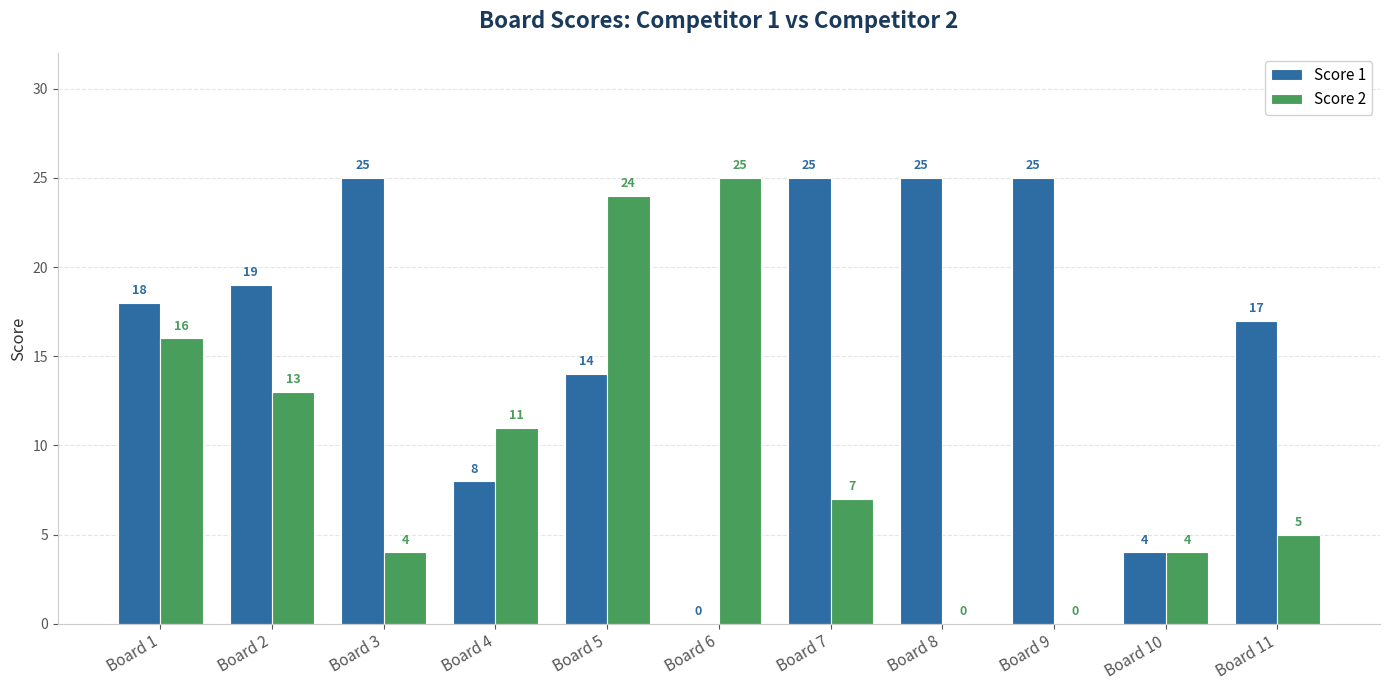

What is the total value across all series at Board 3?

29